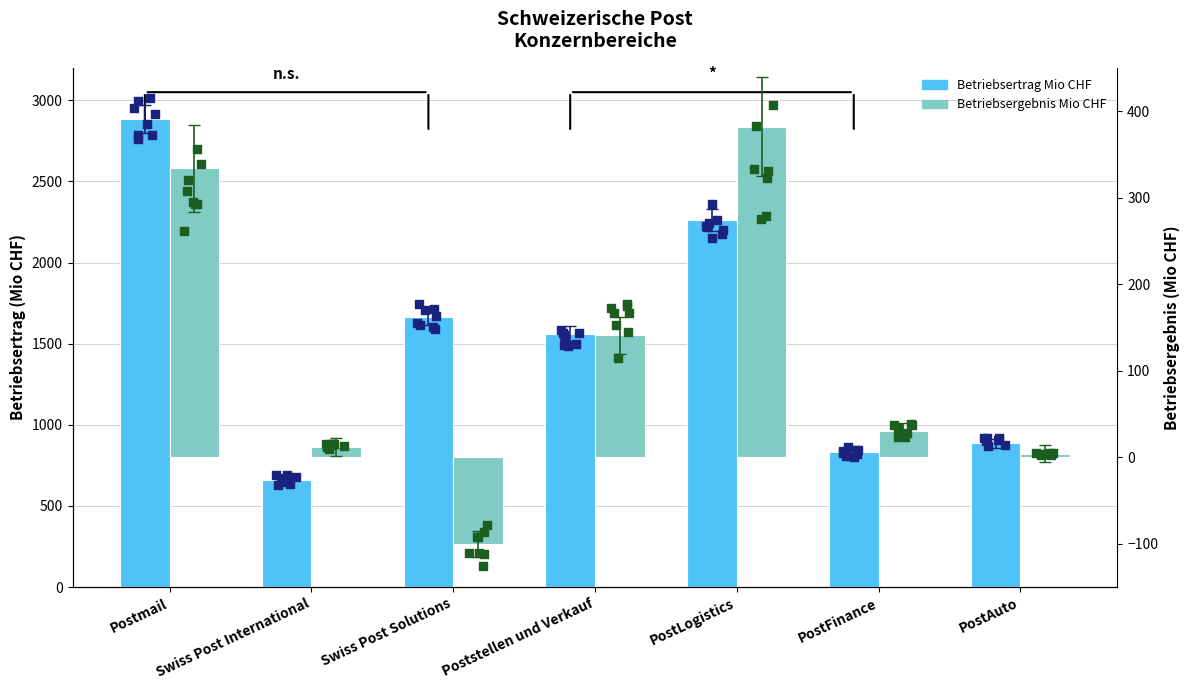

What is the total value across all series at PostFinance?

865